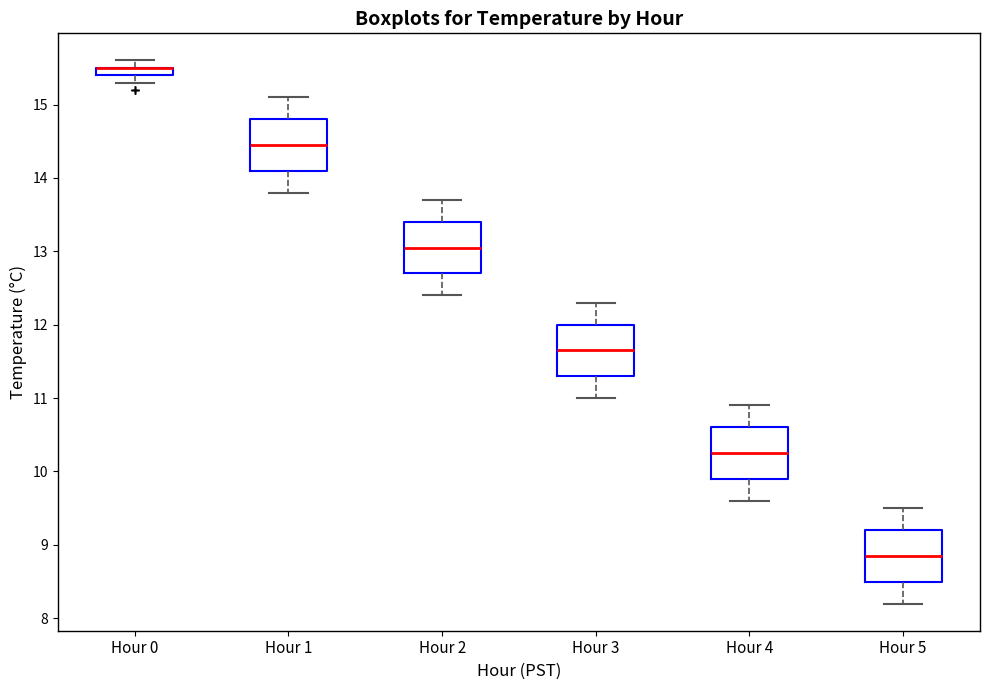

Where is the lower edge of the box for Hour 4 on the y-axis? The values are not printed on the chart, so give them approximately, as read against the axis.

9.9